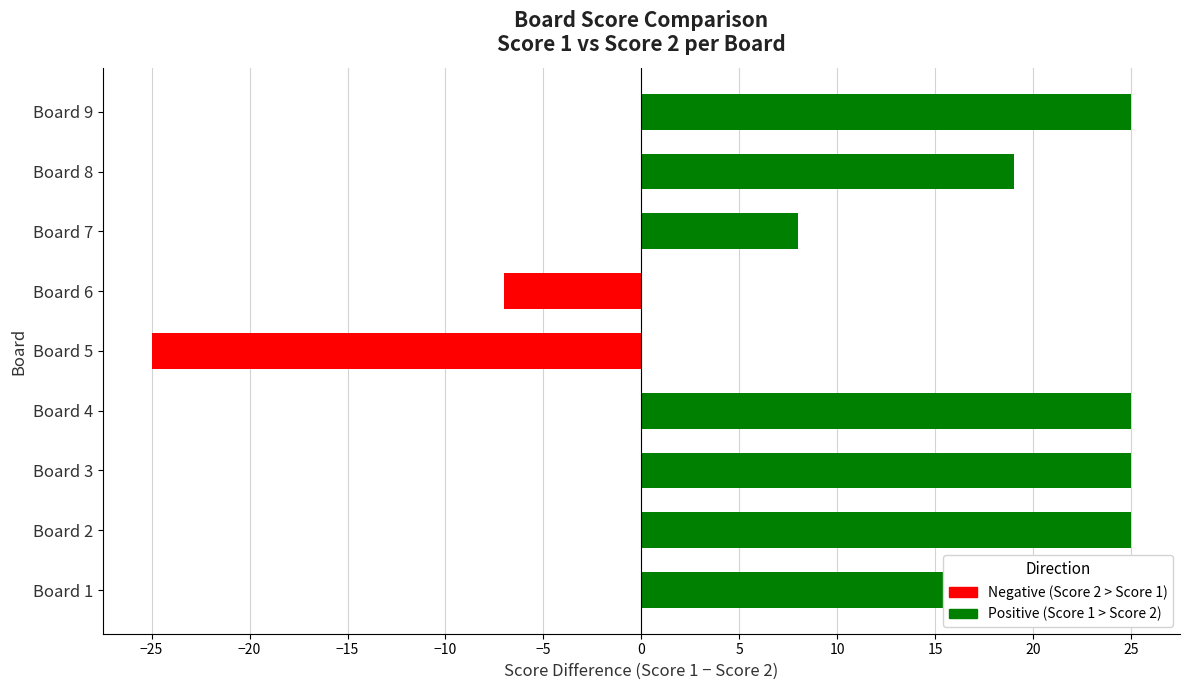

What is the value of the Score 1 bar at the 1st from the left?

25